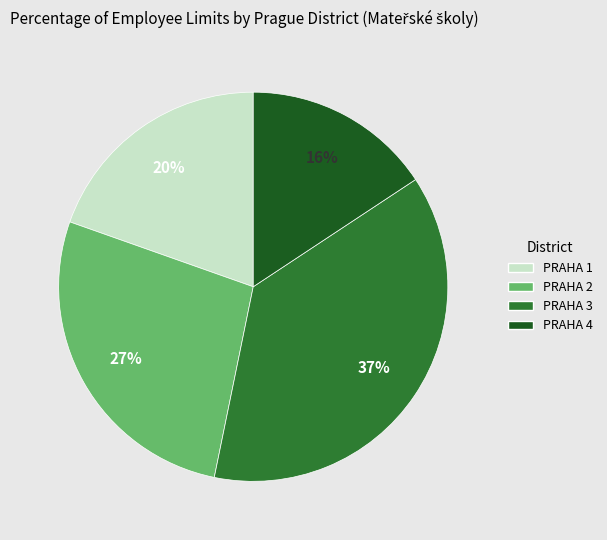

To the nearest percent, what is the difference between the PRAHA 3 and PRAHA 2 slice percentages?

10%